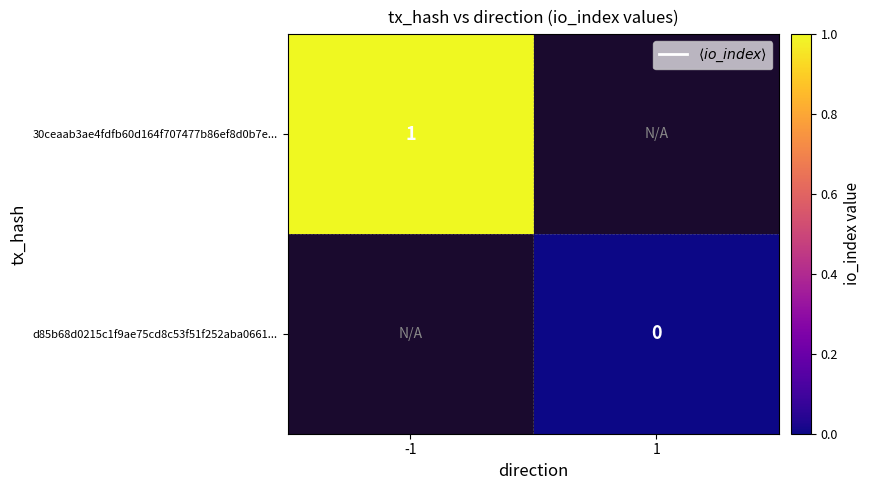

True or false: 30ceaab3ae4fdfb60d164f707477b86ef8d0b7e... has a value of 1 at -1.

True